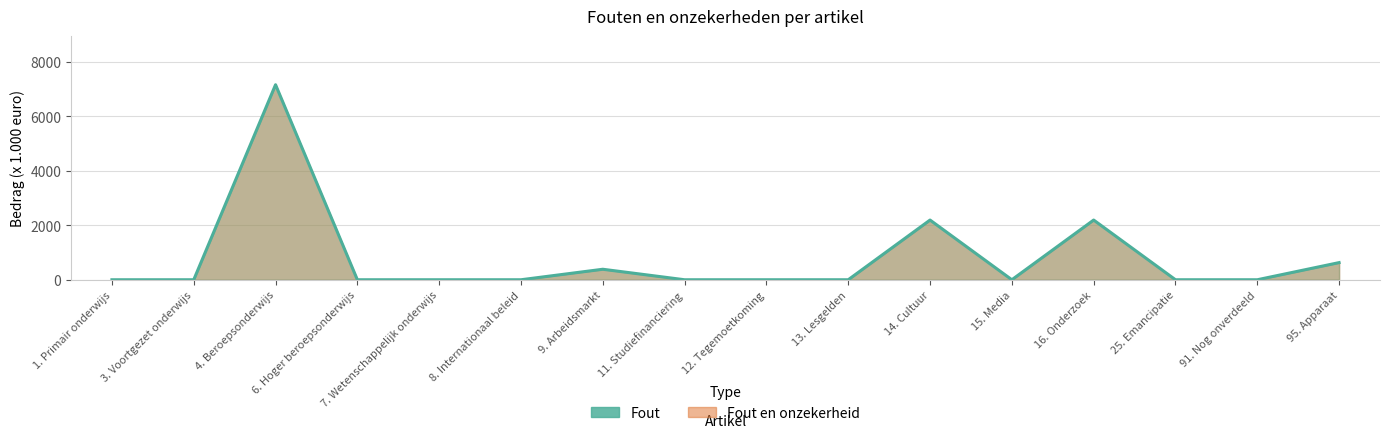

List the labels in order of value, smallest first.

1. Primair onderwijs, 3. Voortgezet onderwijs, 6. Hoger beroepsonderwijs, 7. Wetenschappelijk onderwijs, 8. Internationaal beleid, 11. Studiefinanciering, 12. Tegemoetkoming, 13. Lesgelden, 15. Media, 25. Emancipatie, 91. Nog onverdeeld, 9. Arbeidsmarkt, 95. Apparaat, 14. Cultuur, 16. Onderzoek, 4. Beroepsonderwijs